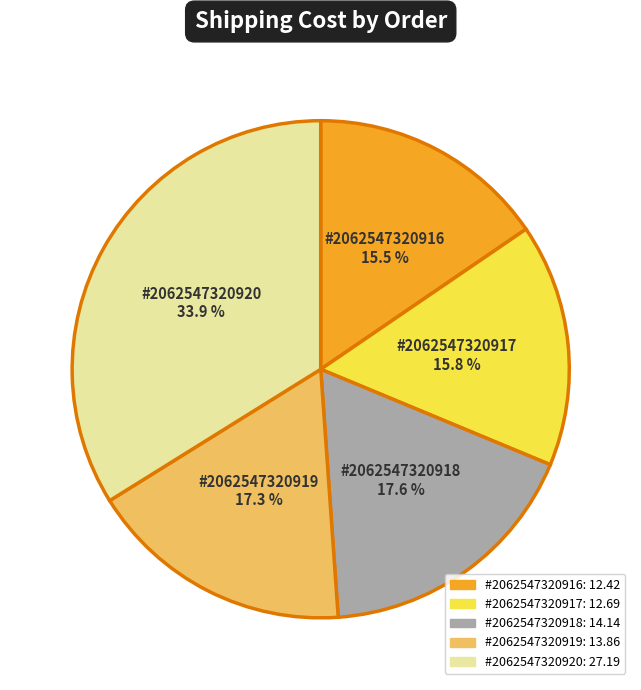

Which has a higher value, #2062547320916 or #2062547320918?

#2062547320918